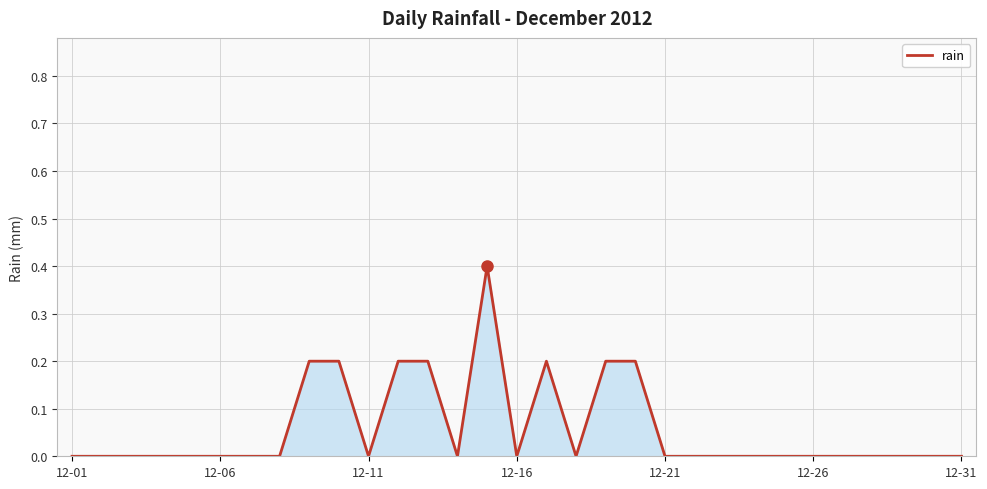

What is the greatest value displayed?

0.4